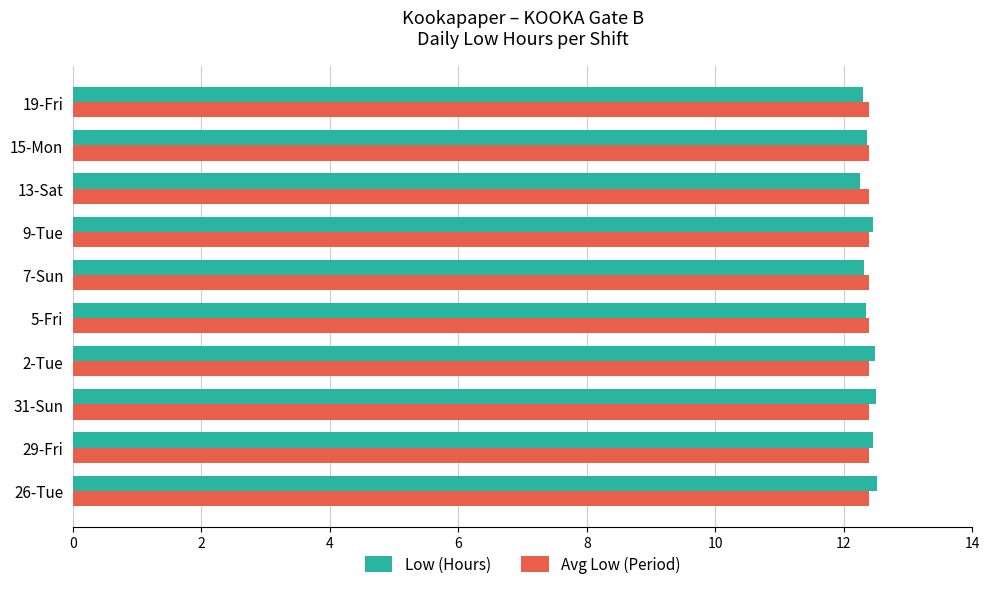

What is the total value across all series at 19-Fri?

24.7